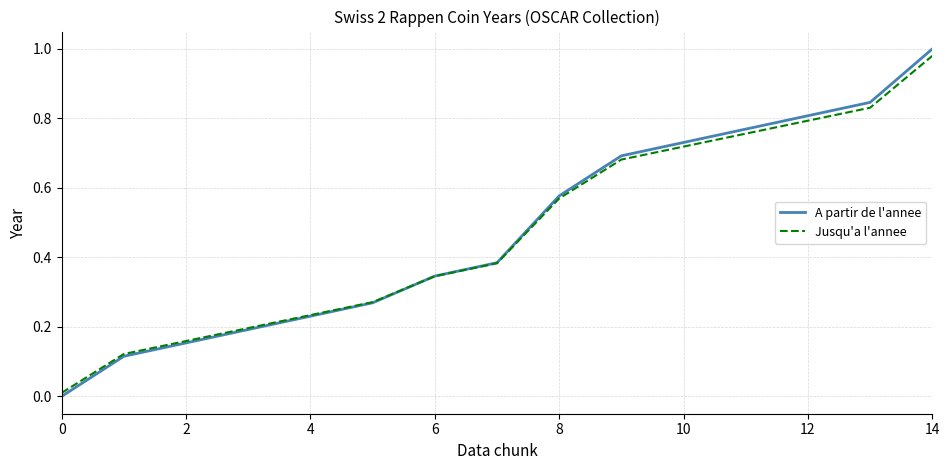

Which series has the widest spread of values?

A partir de l'annee